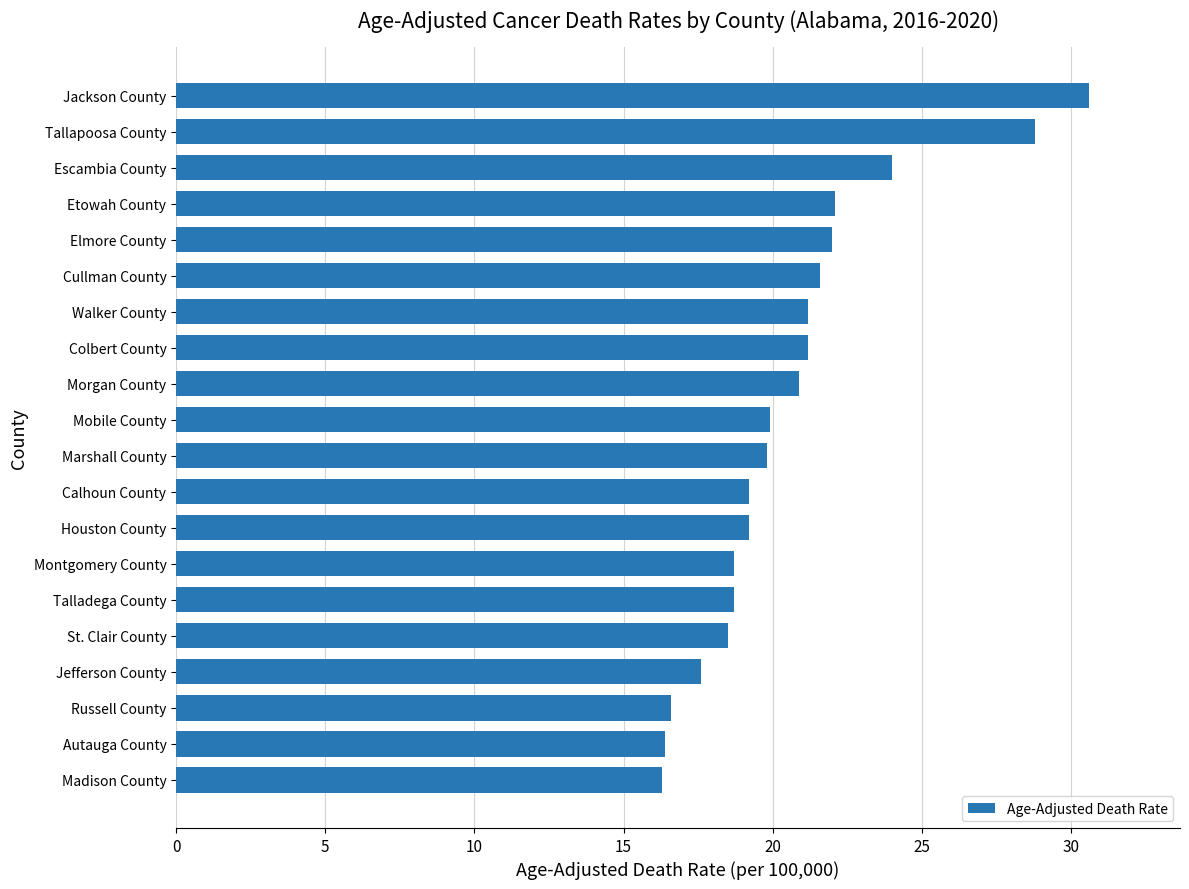

Are the bars grouped side by side (vs. stacked)?

No